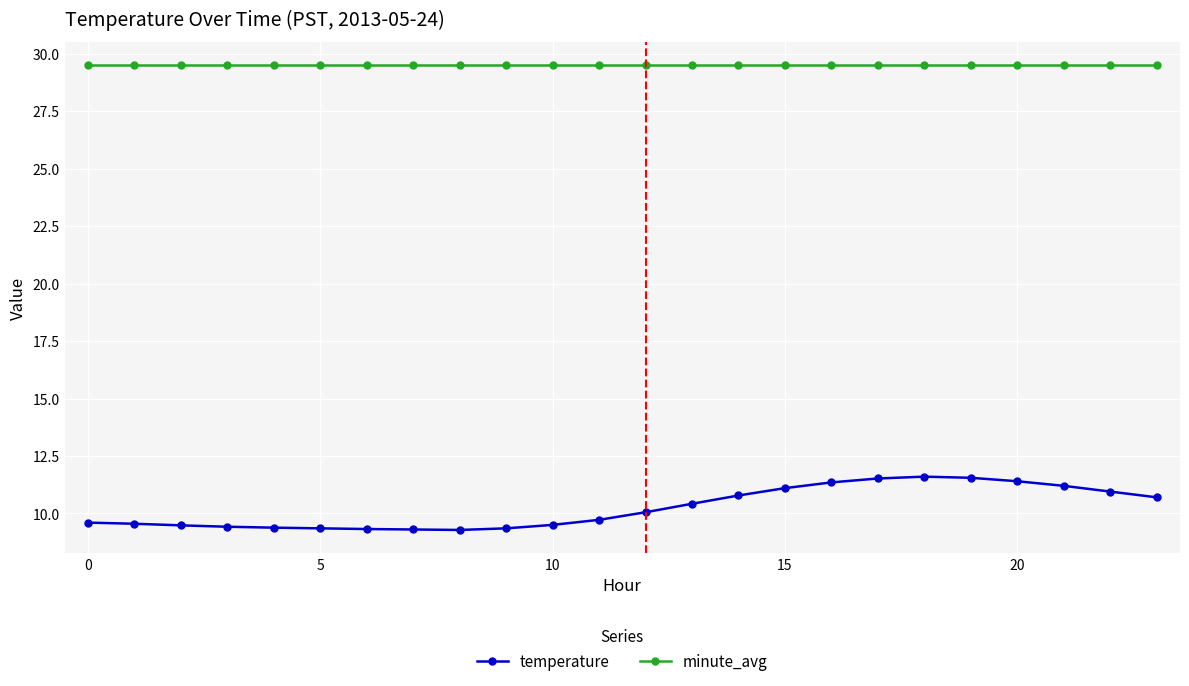

What is the average value of the temperature series?

10.2